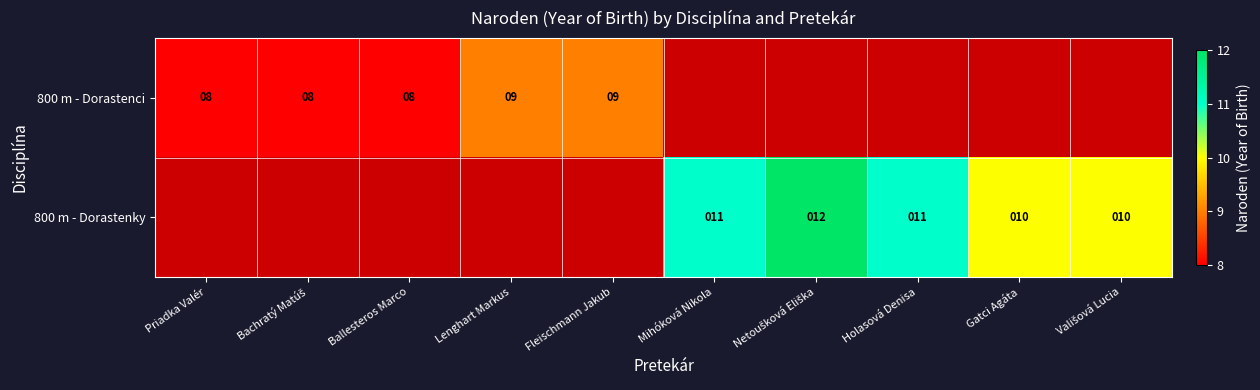

The 800 m - Dorastenci series shows 12 at Priadka Valér. True or false?

False